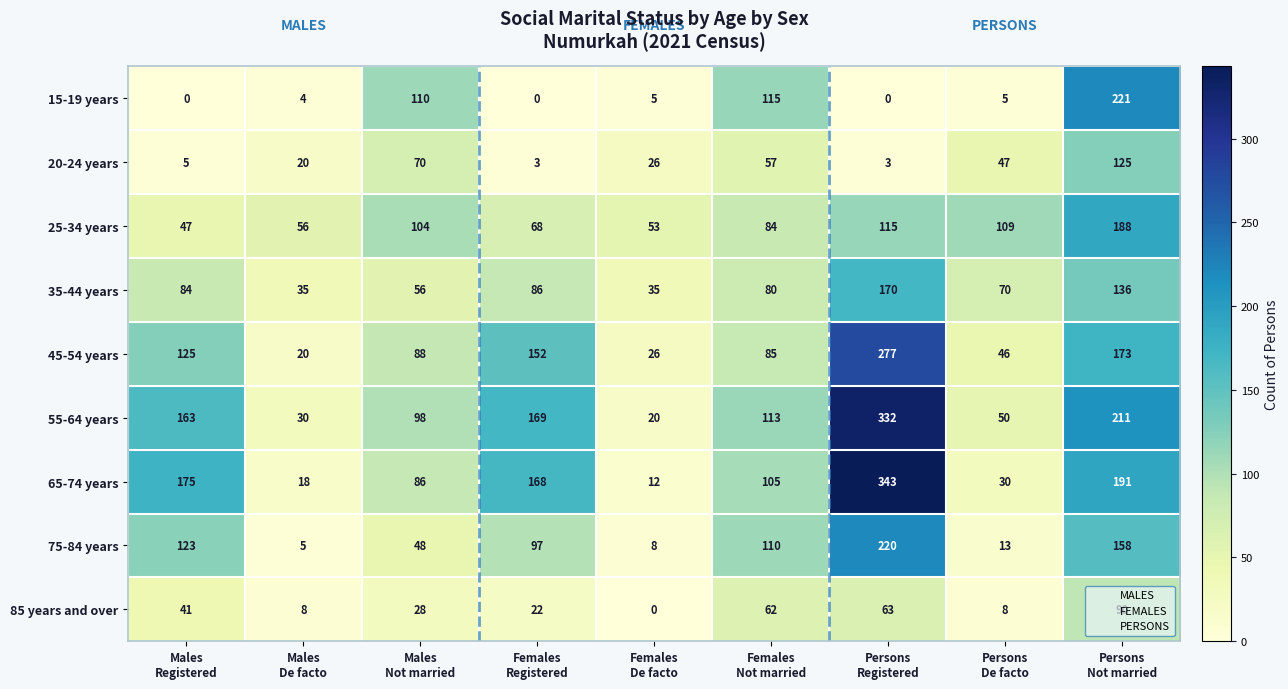

Count the number of categories in the chart.

9